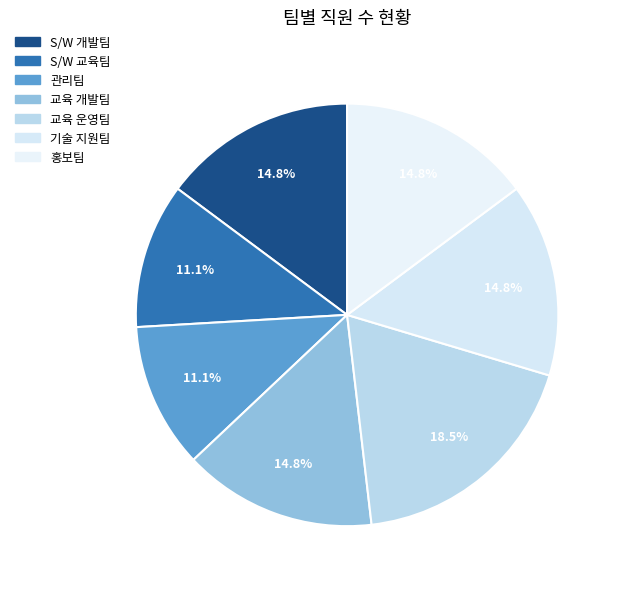

To the nearest percent, what is the difference between the S/W 교육팀 and 기술 지원팀 slice percentages?

4%